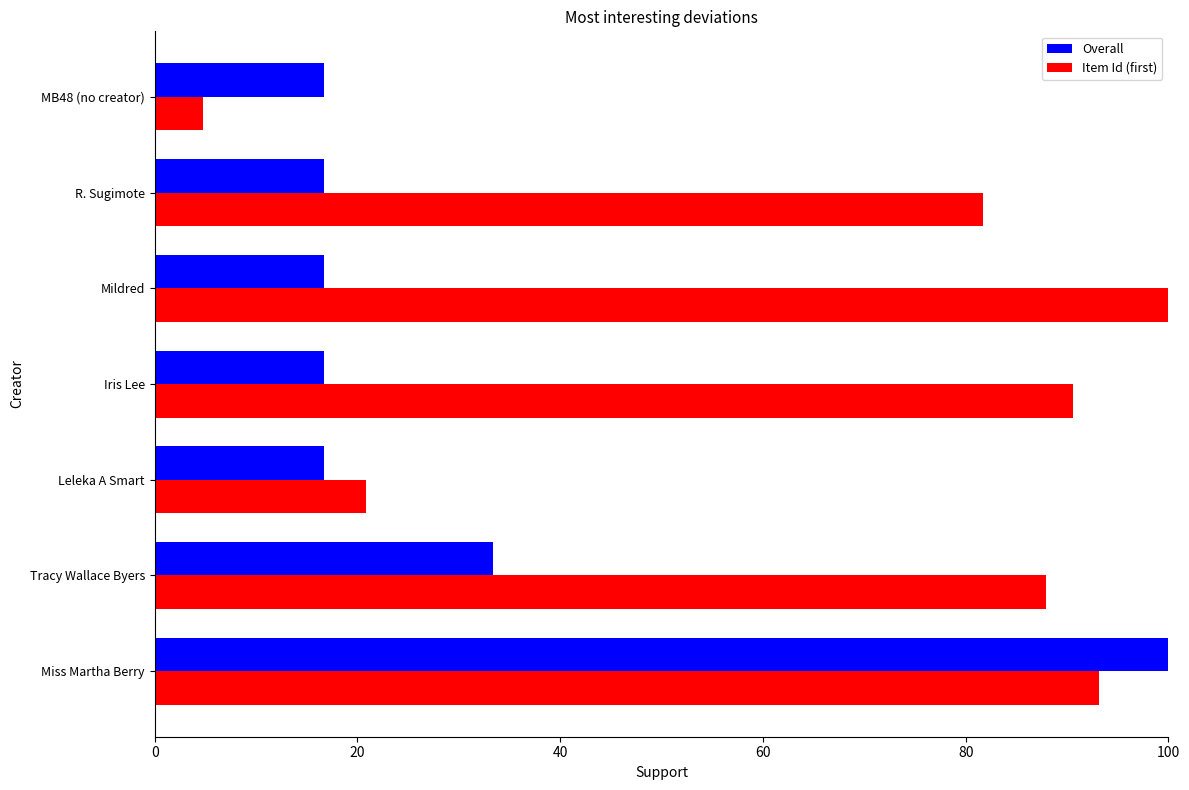

Between Leleka A Smart and R. Sugimote, which series saw the biggest shift?

Item Id (first)